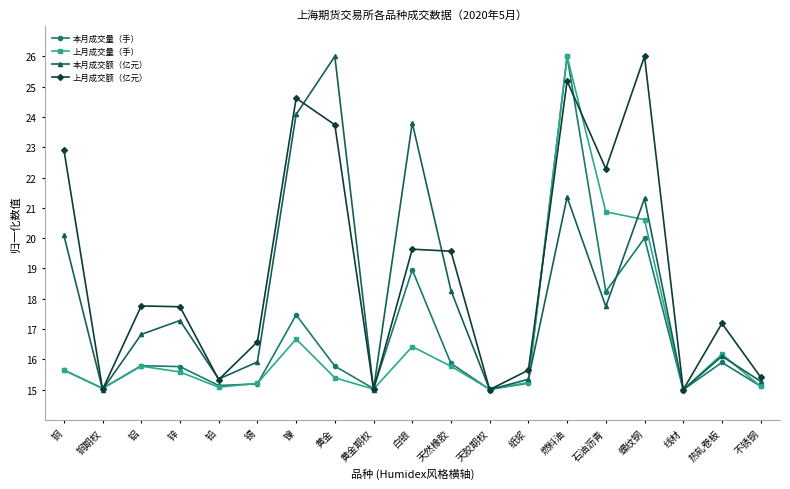

What is the lowest value of the 上月成交量（手） series?

15.0